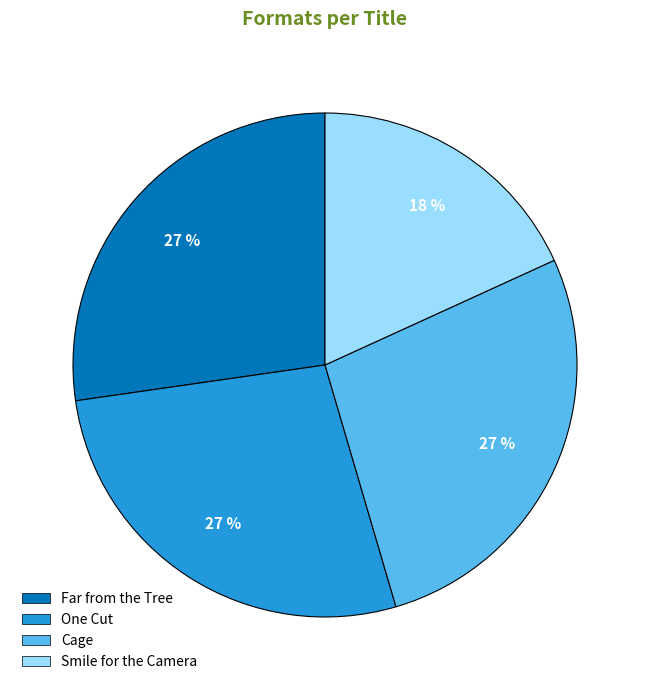

Count the number of slices in the pie.

4